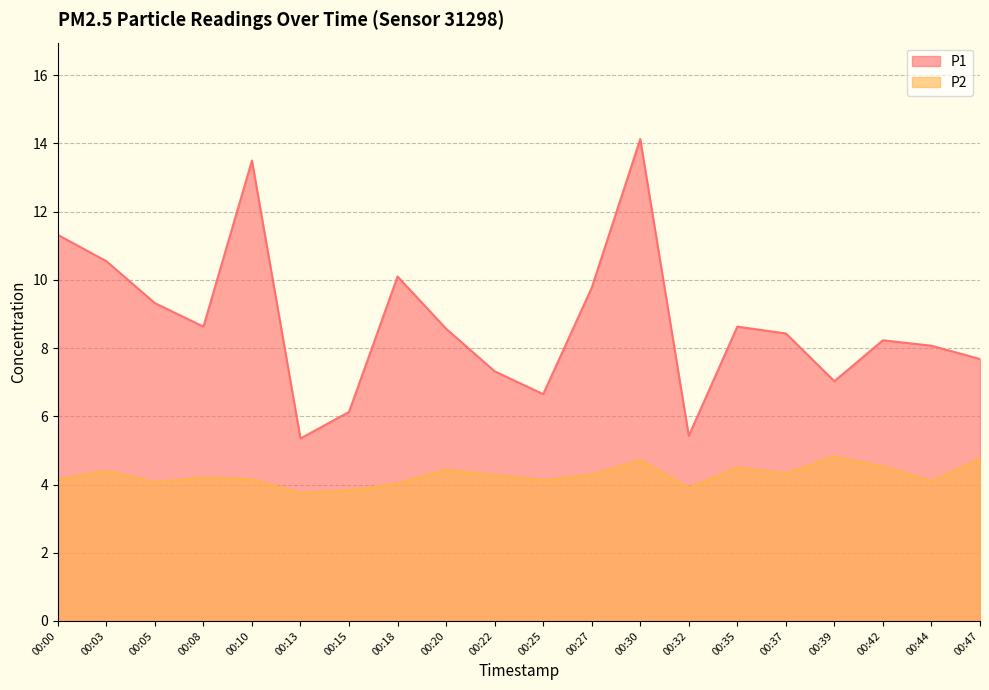

True or false: P1 and P2 cross at least once.

False